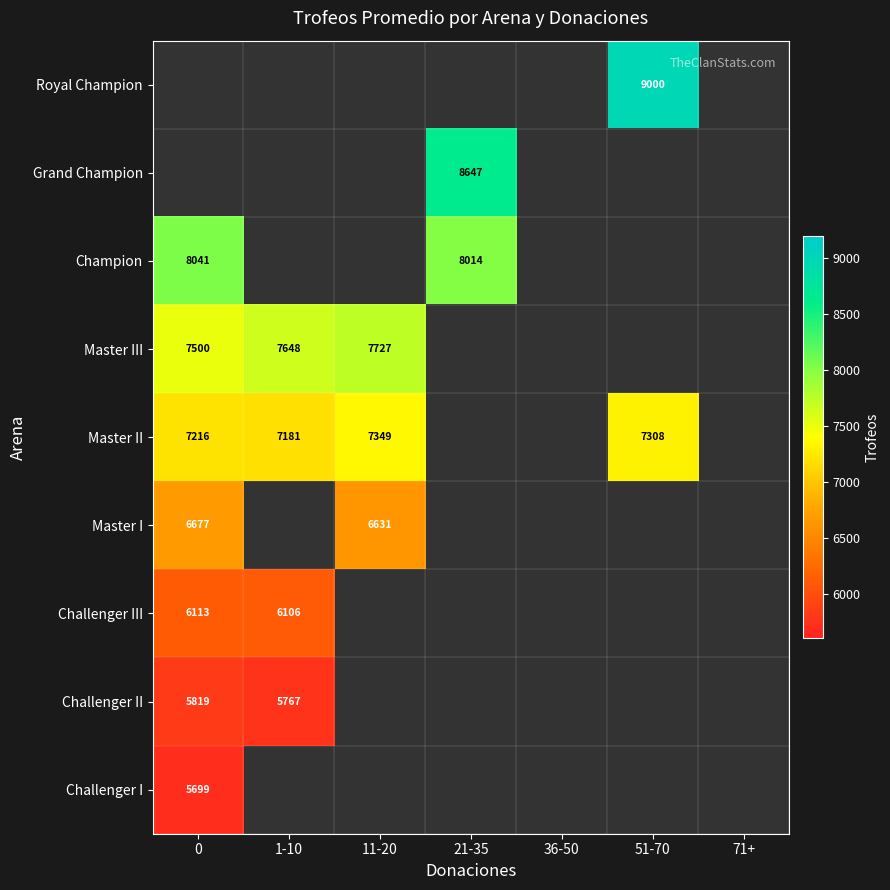

True or false: Master II has a value of 10421 at 1-10.

False